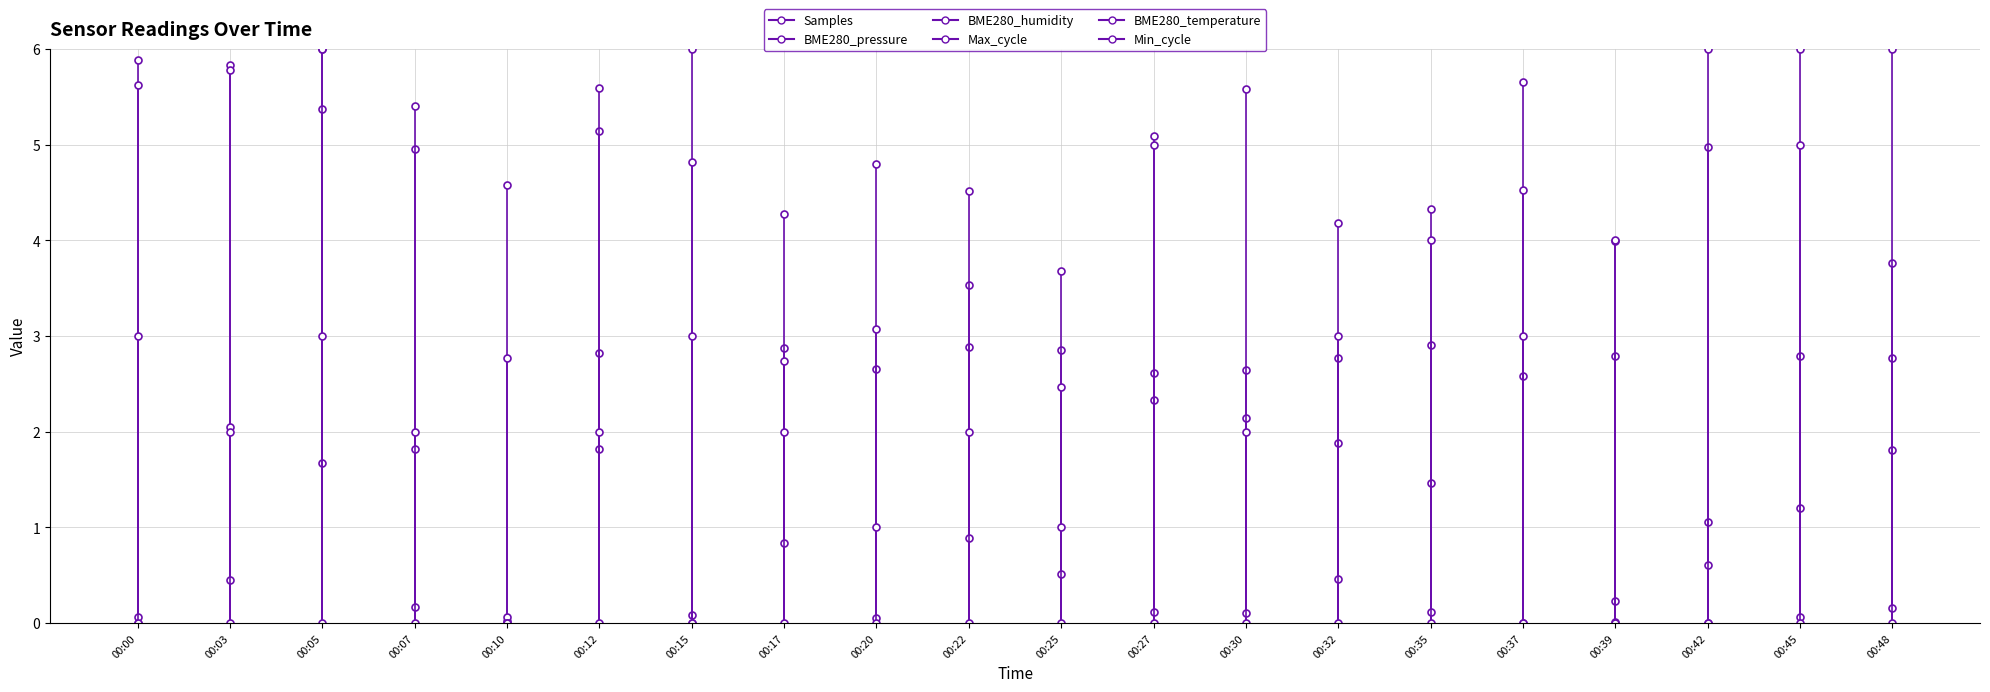

Rank the categories by BME280_humidity value from lowest to highest.

00:00, 00:05, 00:07, 00:12, 00:03, 00:25, 00:17, 00:10, 00:20, 00:48, 00:39, 00:32, 00:35, 00:22, 00:15, 00:42, 00:27, 00:30, 00:37, 00:45